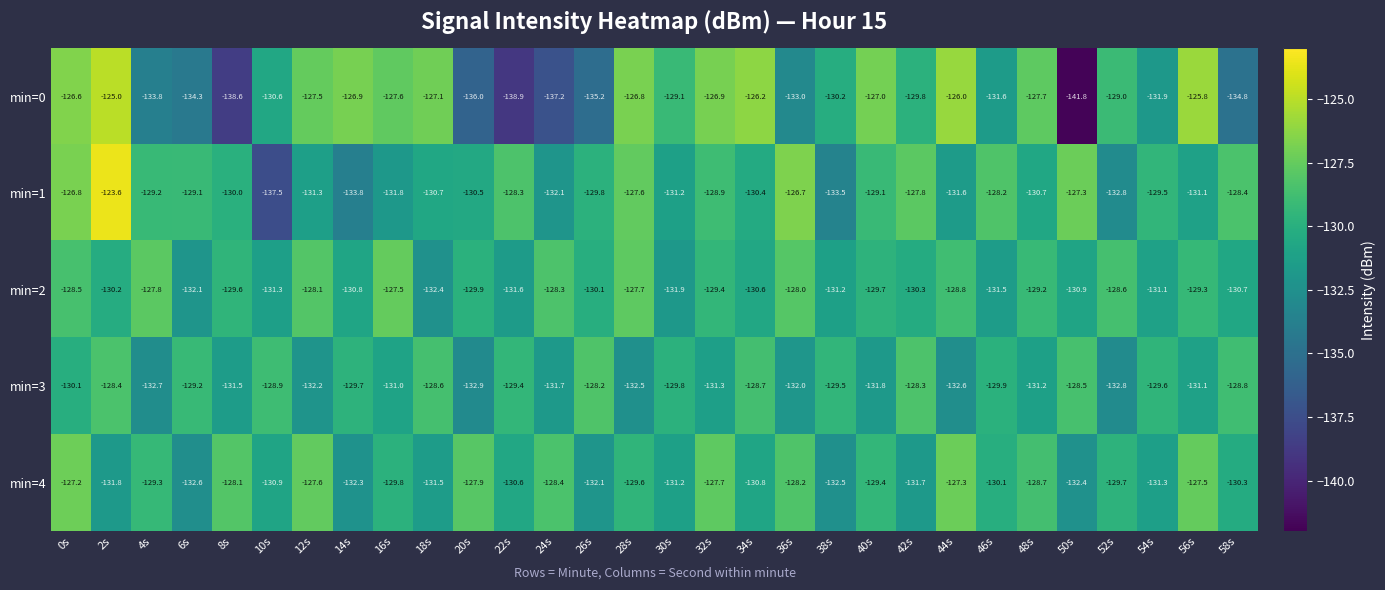

The value of min=1 at 50s is -170.8. True or false?

False